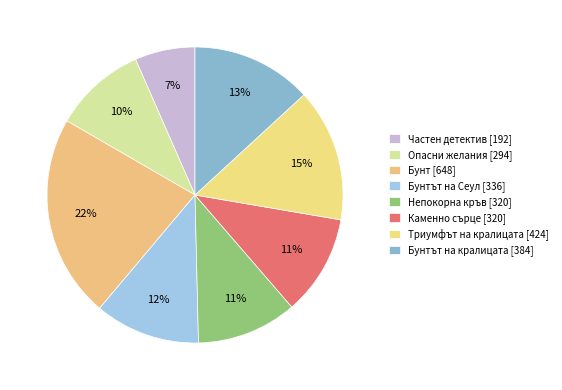

Count the number of slices in the pie.

8